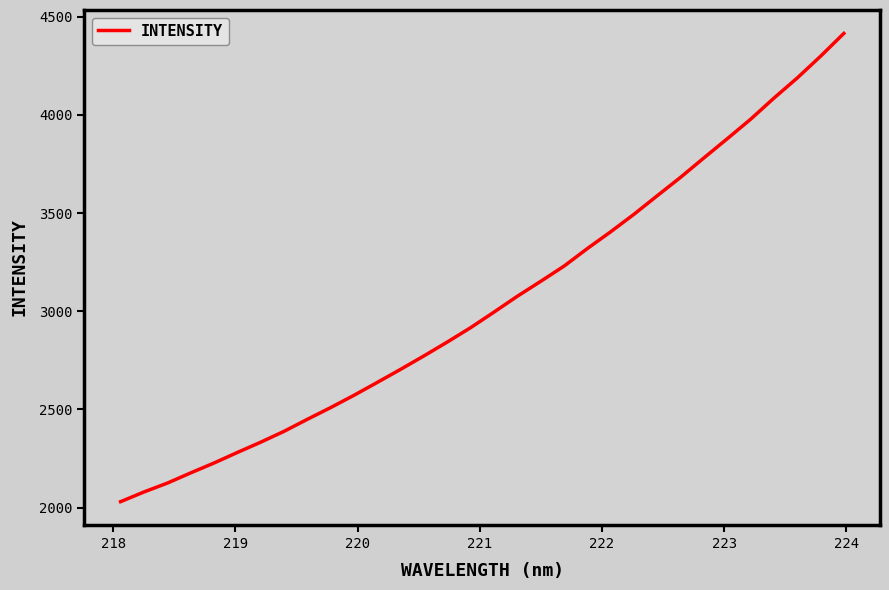

What is the smallest value displayed?

2030.2